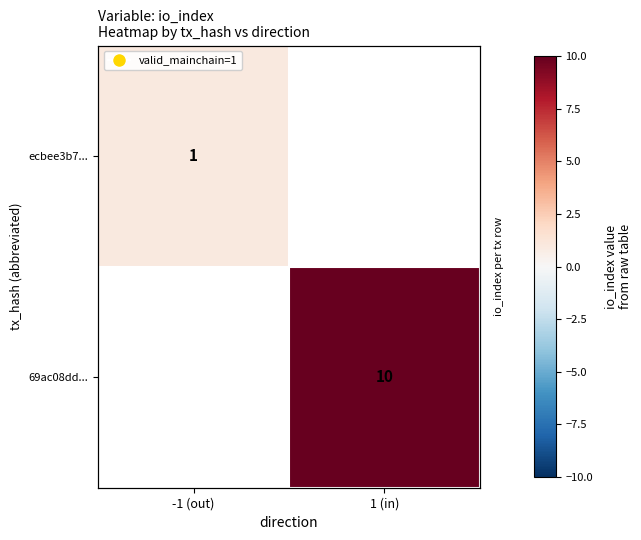

List the series in order of their peak value, lowest first.

ecbee3b7..., 69ac08dd...